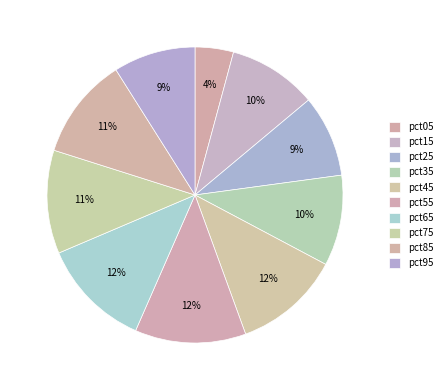

How many slices are in this pie chart?

10